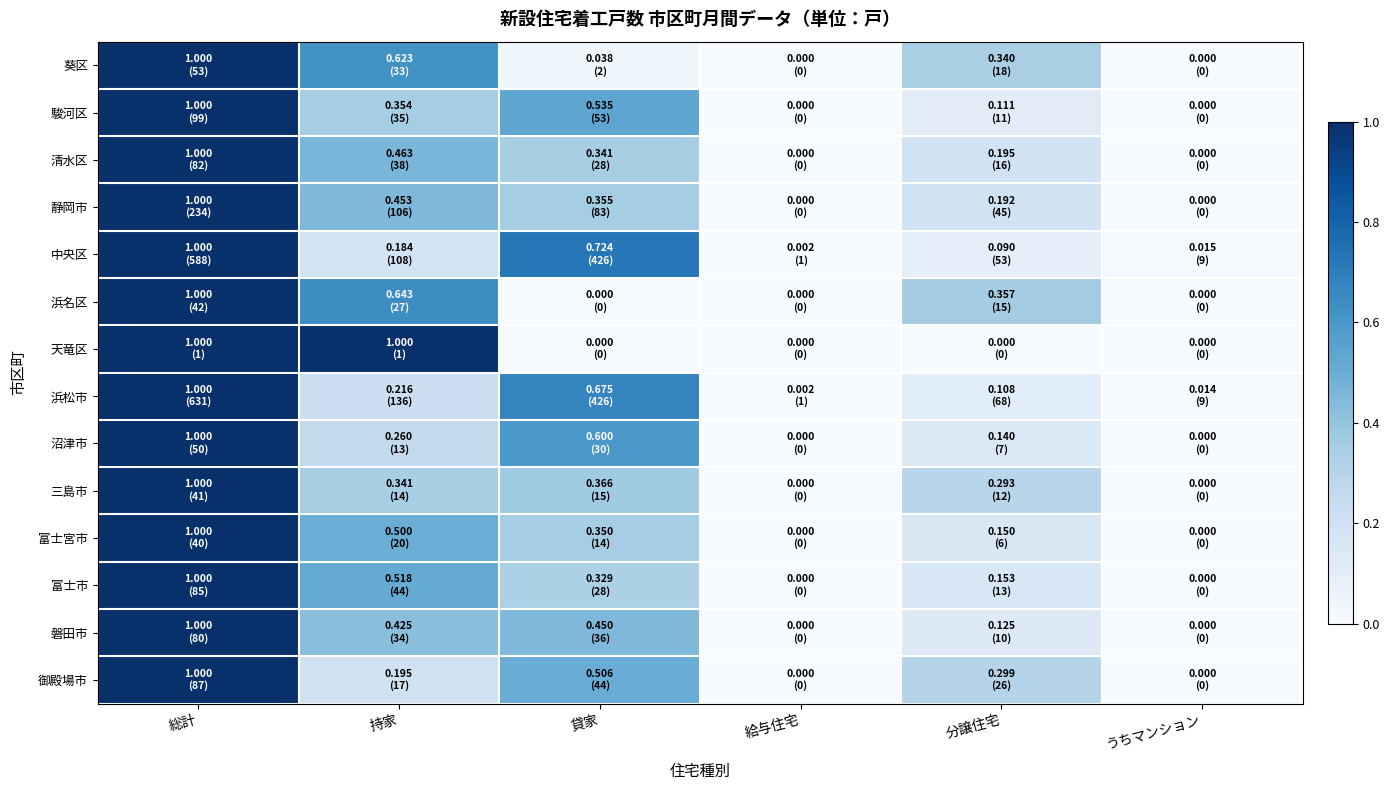

Between 貸家 and うちマンション, which series saw the biggest shift?

中央区